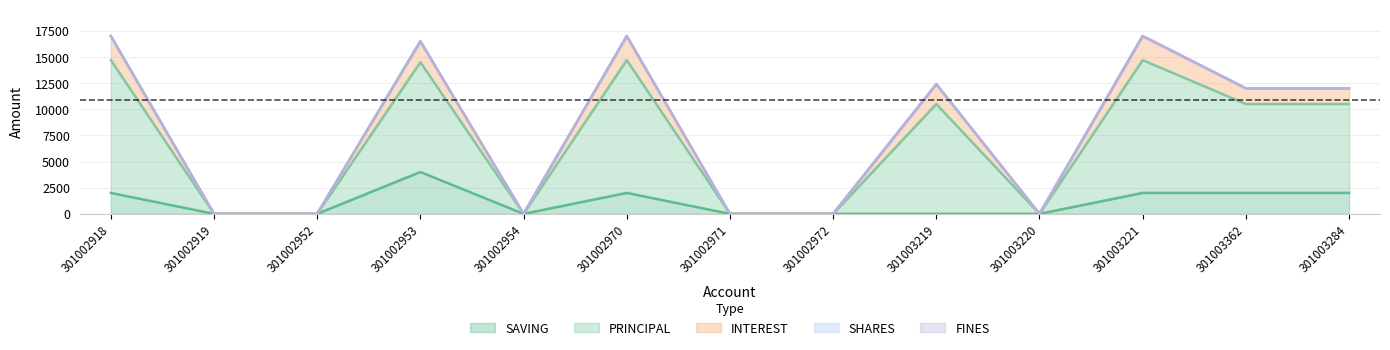

Which series has the largest range (max minus min)?

PRINCIPAL